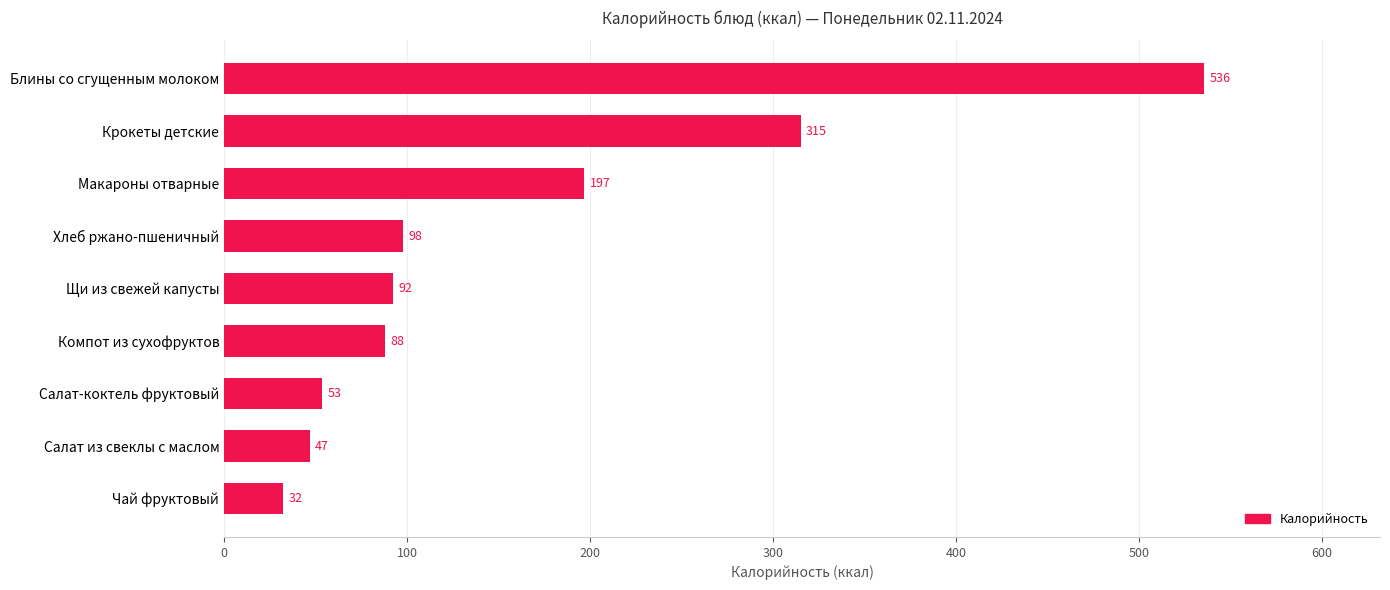

Rank the categories by value from lowest to highest.

Чай фруктовый, Салат из свеклы с маслом, Салат-коктель фруктовый, Компот из сухофруктов, Щи из свежей капусты, Хлеб ржано-пшеничный, Макароны отварные, Крокеты детские, Блины со сгущенным молоком